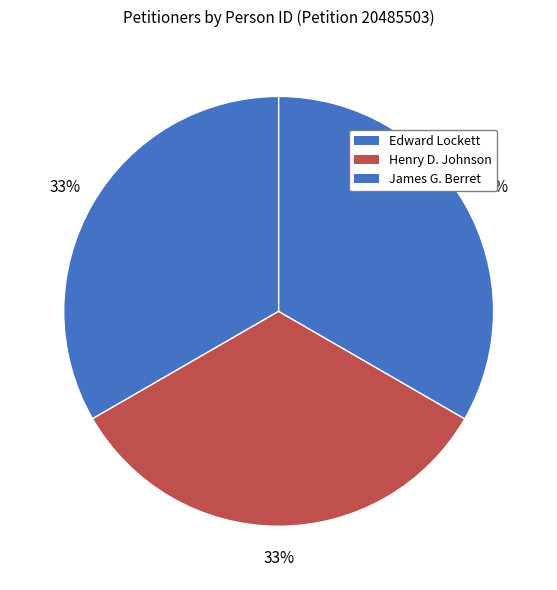

Which slice is the smallest?

Edward Lockett